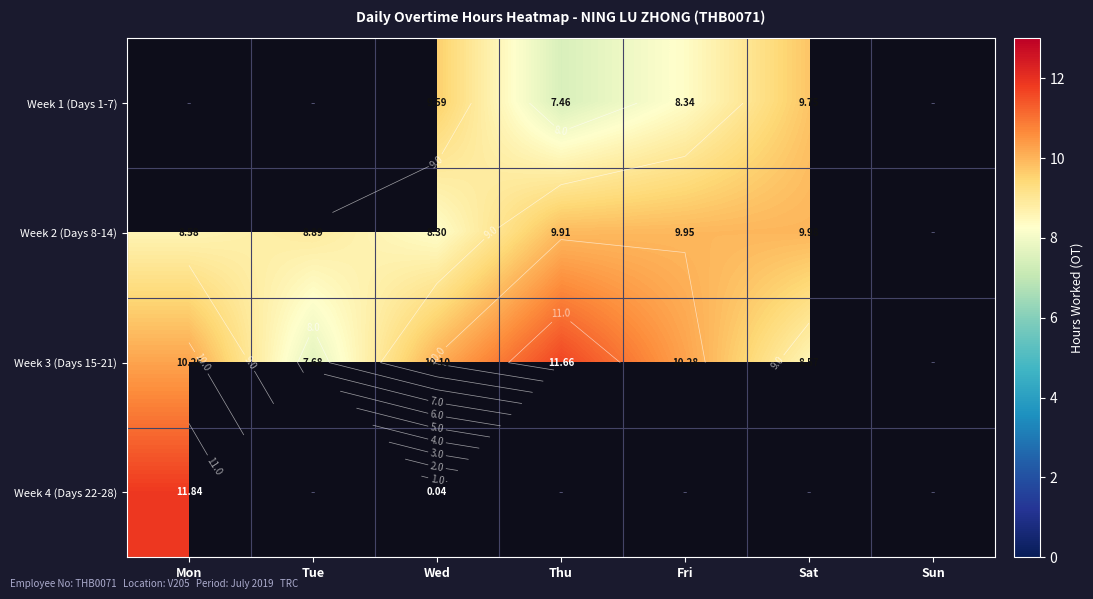

What is the difference between the highest and lowest values at Mon?

11.8